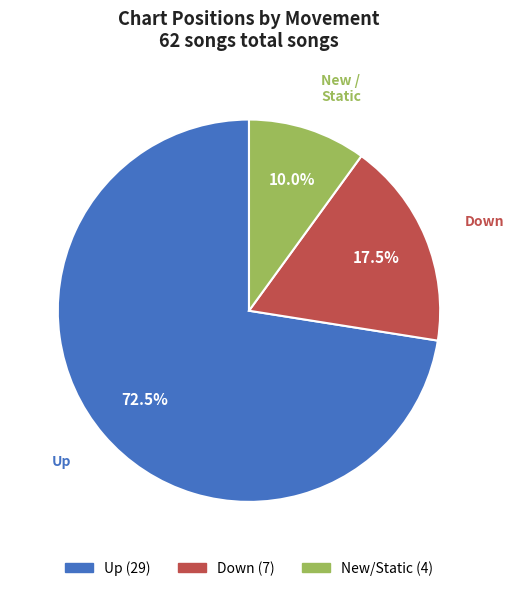

Is there any slice that represents more than half of the pie?

Yes